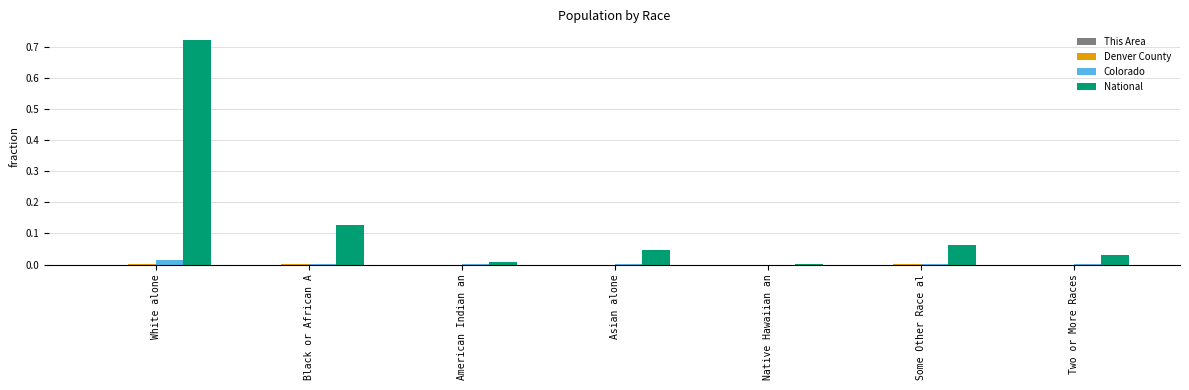

Which series changed the most between White alone and Some Other Race al?

National